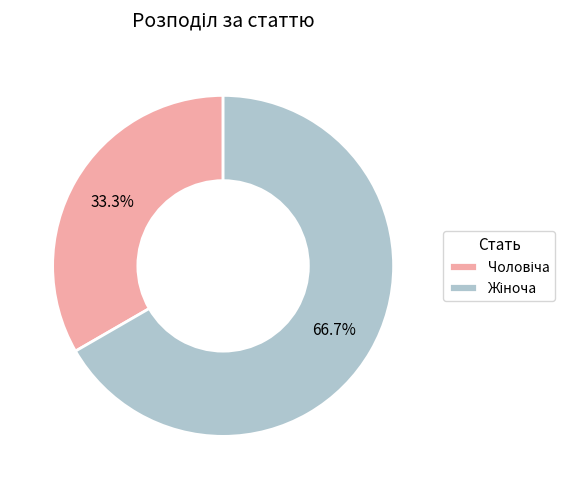

Does any single category account for the majority?

Yes